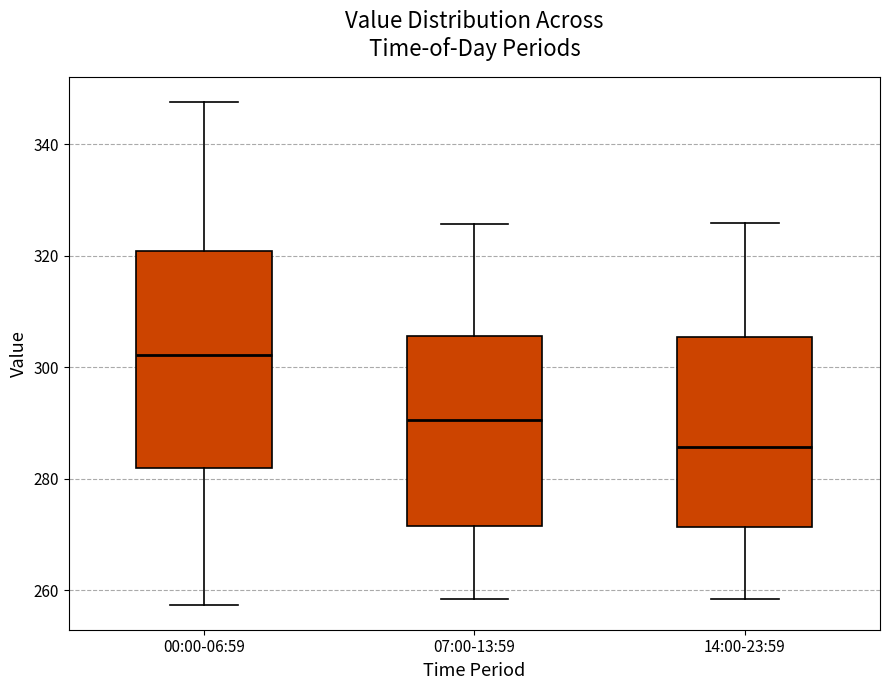

Reading left to right, transcribe this box plot: for each box, give where its median line is, the range the box spans, and where its two whiskers end, as read against the y-axis. The values are not printed on the chart, so give them approximately, as read against the axis.

00:00-06:59: median 302, box 282 to 320, whiskers 258 to 348
07:00-13:59: median 290, box 272 to 306, whiskers 258 to 326
14:00-23:59: median 286, box 272 to 306, whiskers 258 to 326